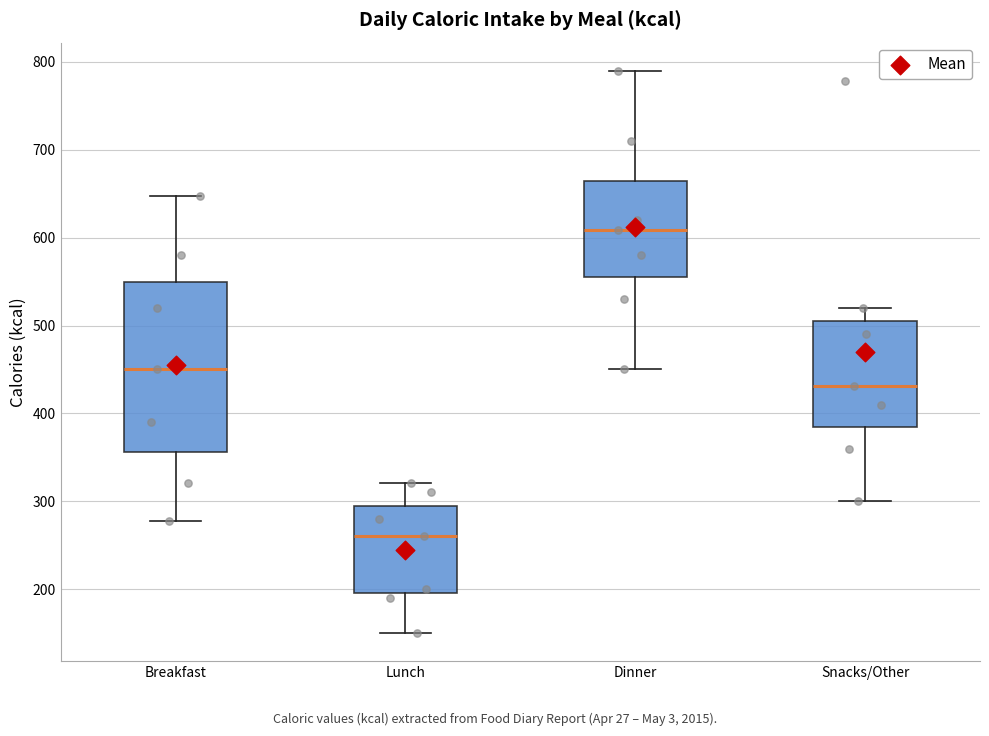

Which box is the tallest, from its lower edge to its upper edge?

Breakfast